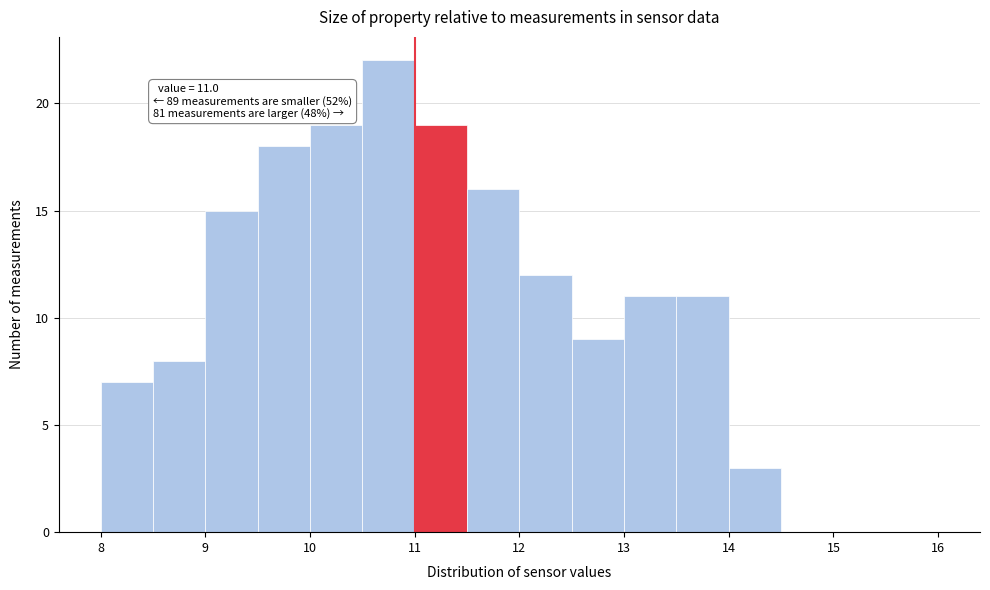

Over which range of the x-axis is the bar tallest?

10.5 to 11.0